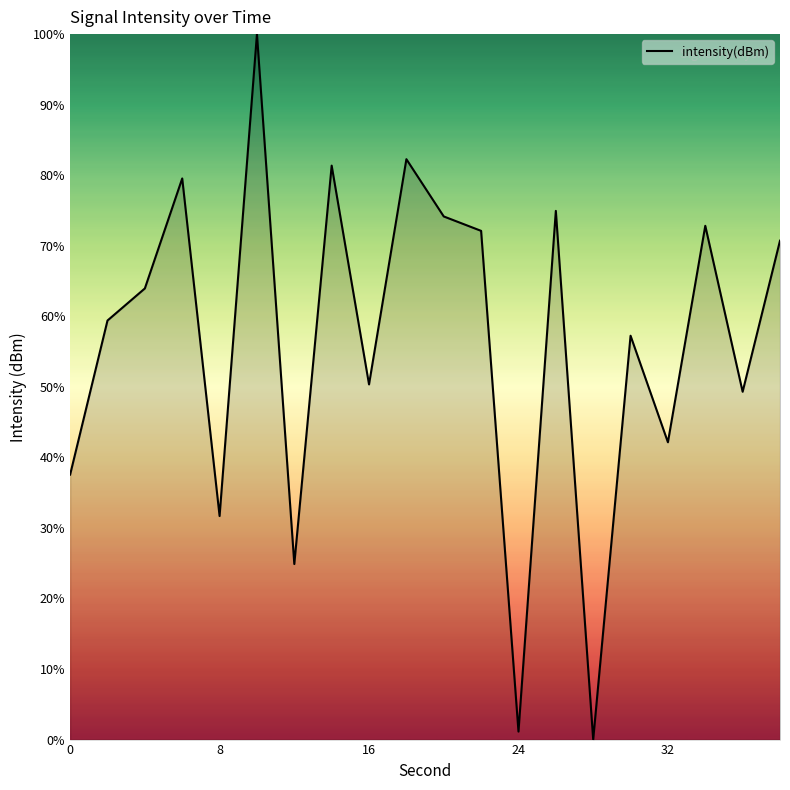

Reading right to left, transcribe all the data shown in this chart.

70.7	49.3	72.8	42.1	57.2	0.0	74.9	1.1	72.1	74.2	82.3	50.3	81.4	24.9	100.0	31.7	79.5	63.9	59.4	37.6